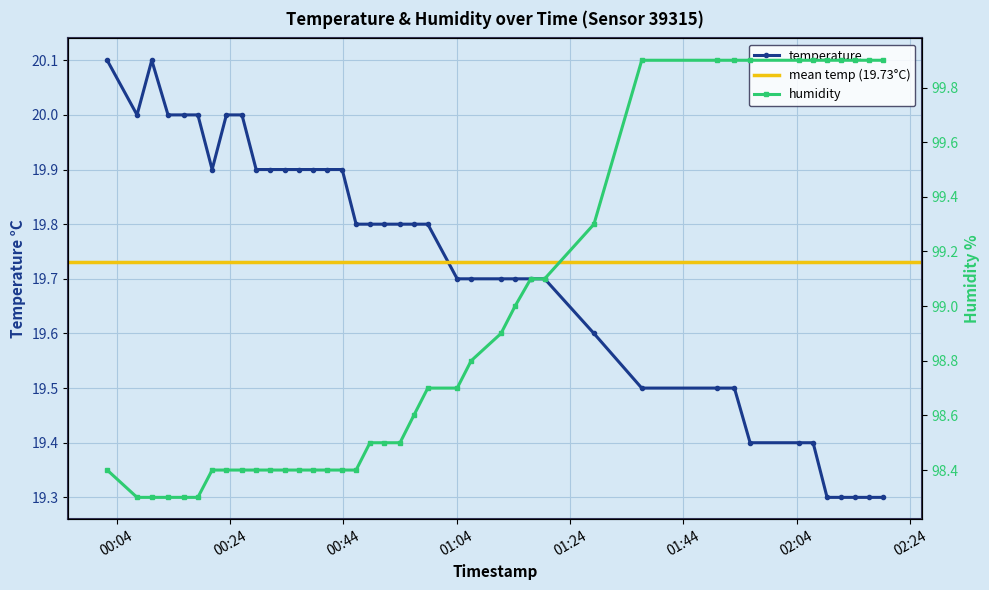

What is the label of the 34th point from the left?

2023-05-10T02:04:22